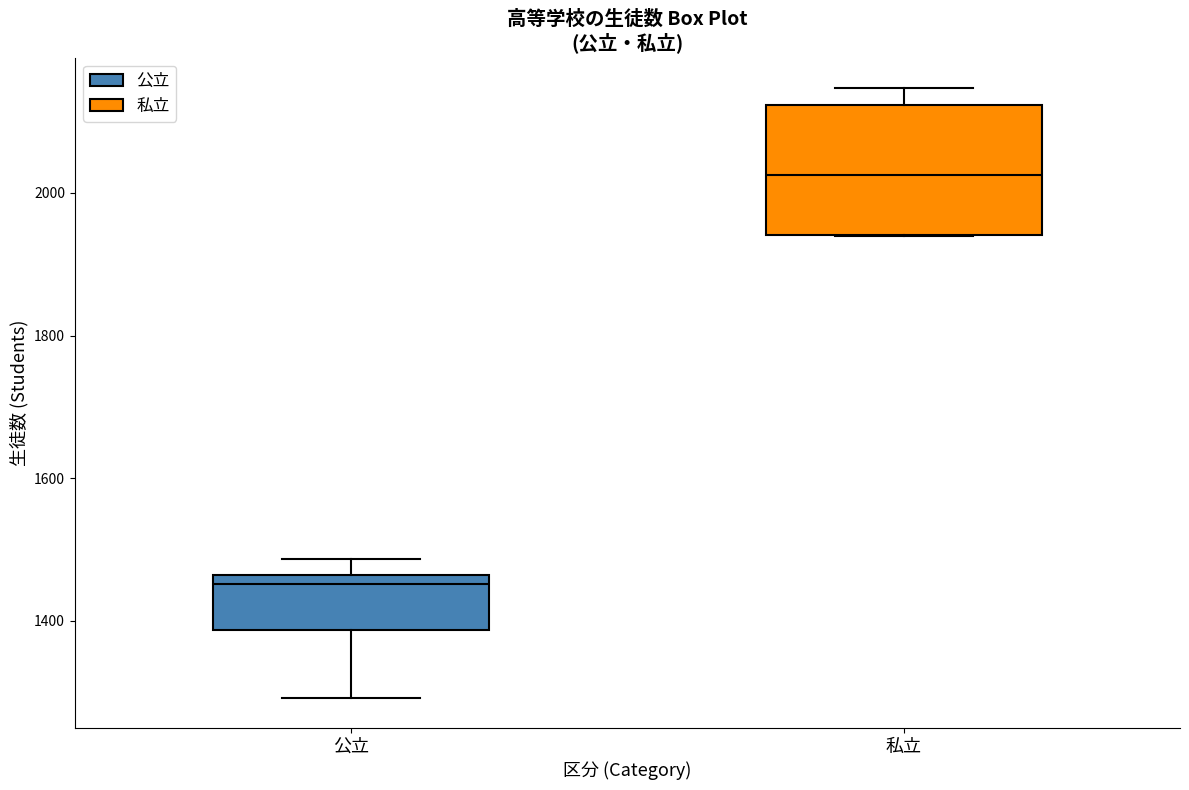

Which box has the highest median line?

私立